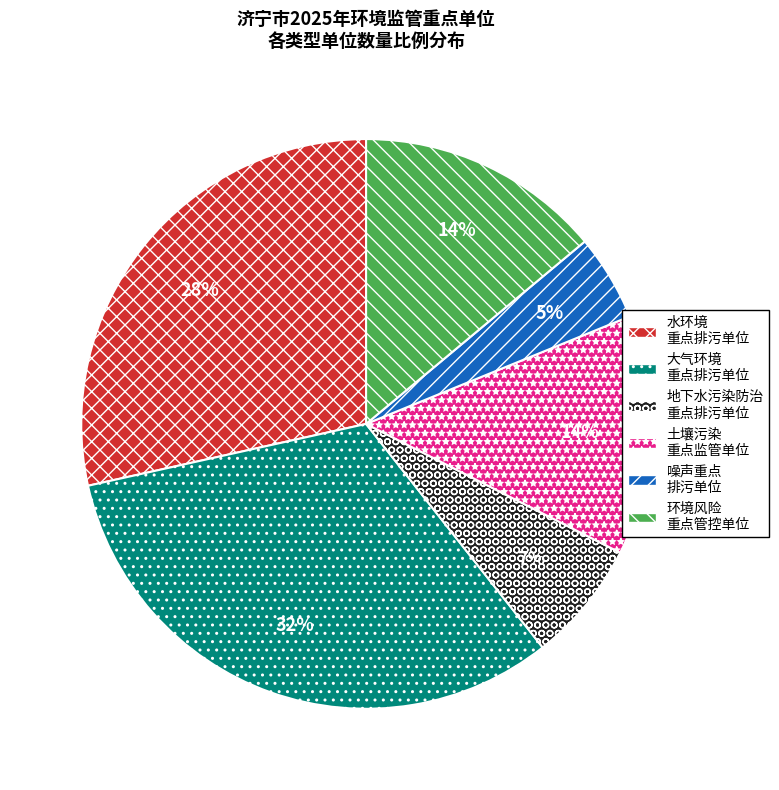

What is the smallest slice in the pie chart?

噪声重点 排污单位